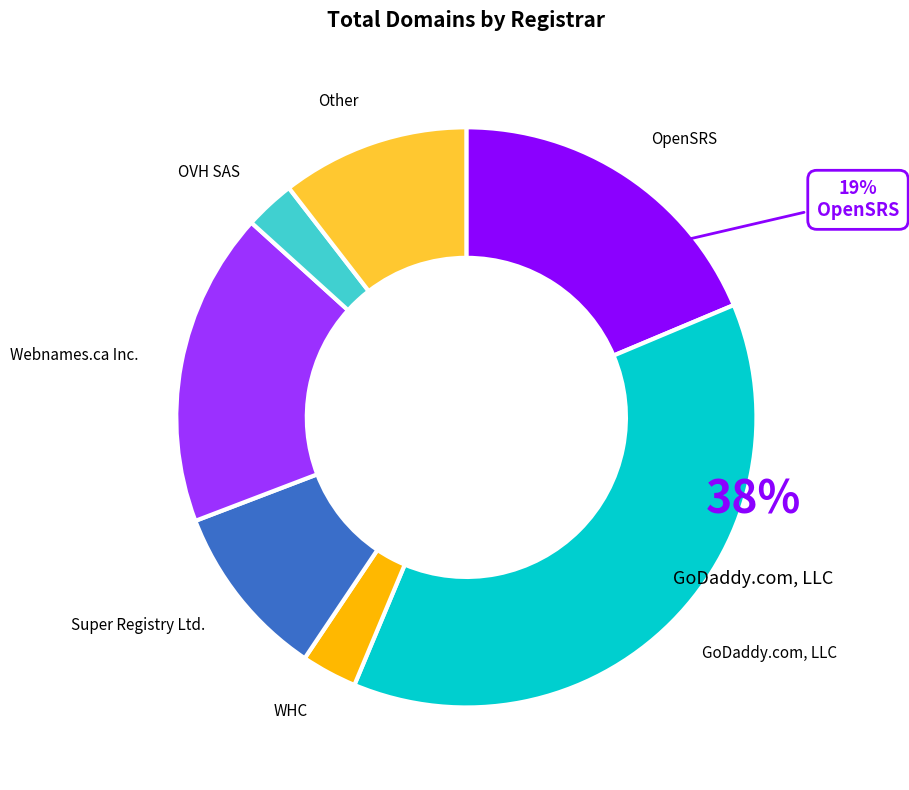

Is the sum of Other and GoDaddy.com, LLC greater than half?

No